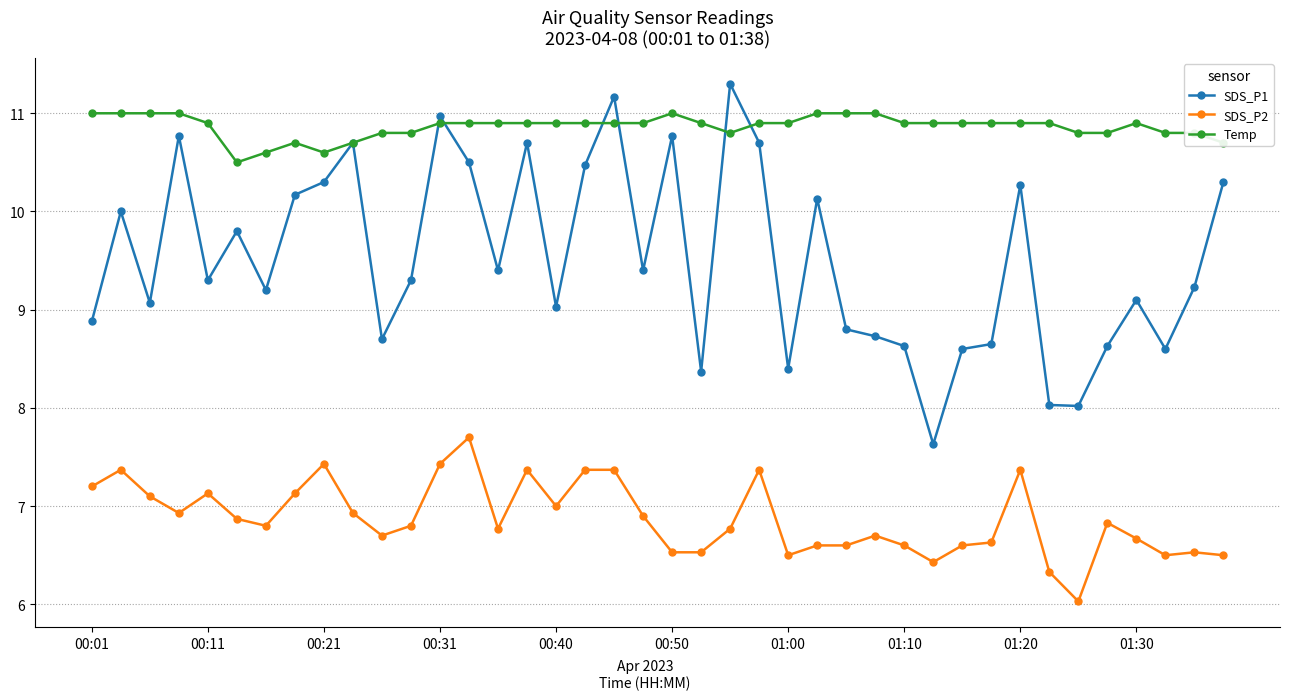

Which series has the largest range (max minus min)?

SDS_P1